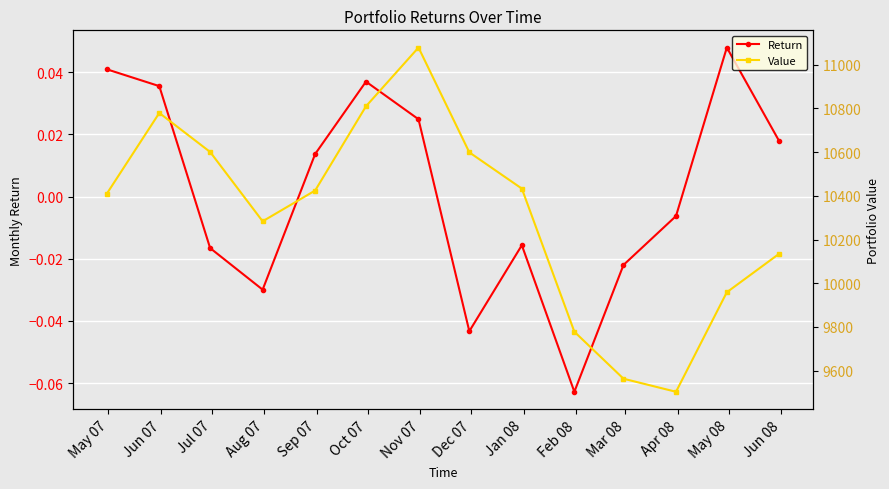

Is this an area chart (filled region under the line)?

No